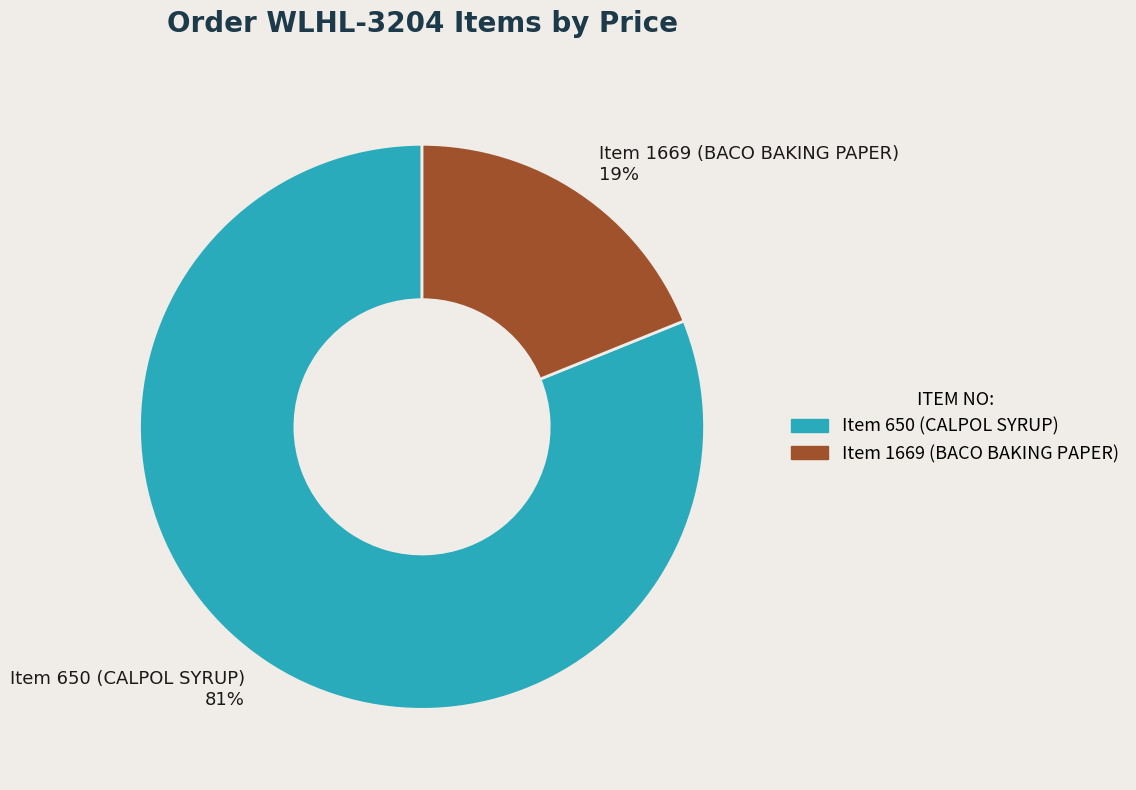

To the nearest percent, what is the difference between the largest and smallest slice percentages?

62%